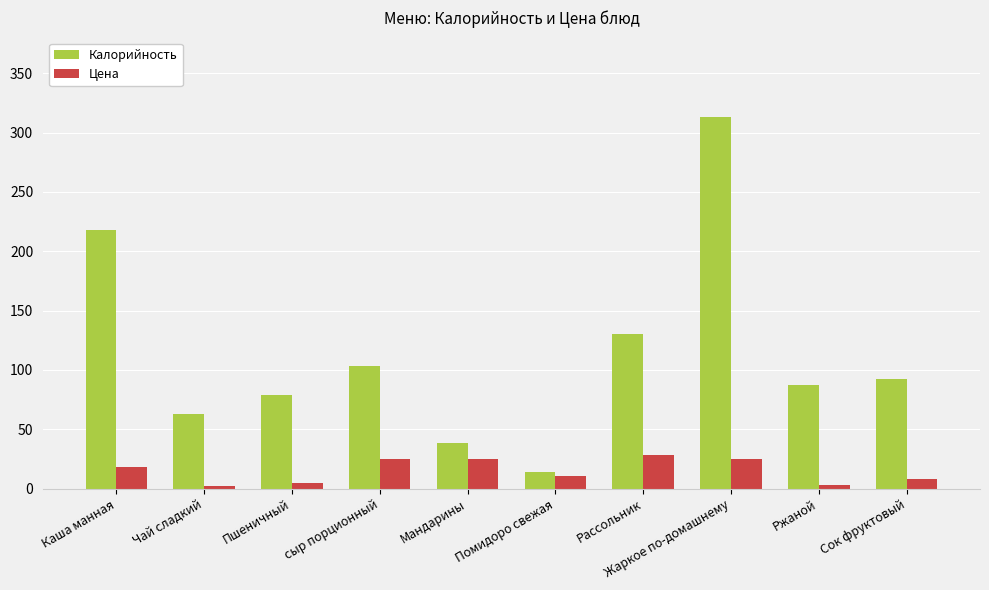

What value does the Калорийность series have at Мандарины?

38.0